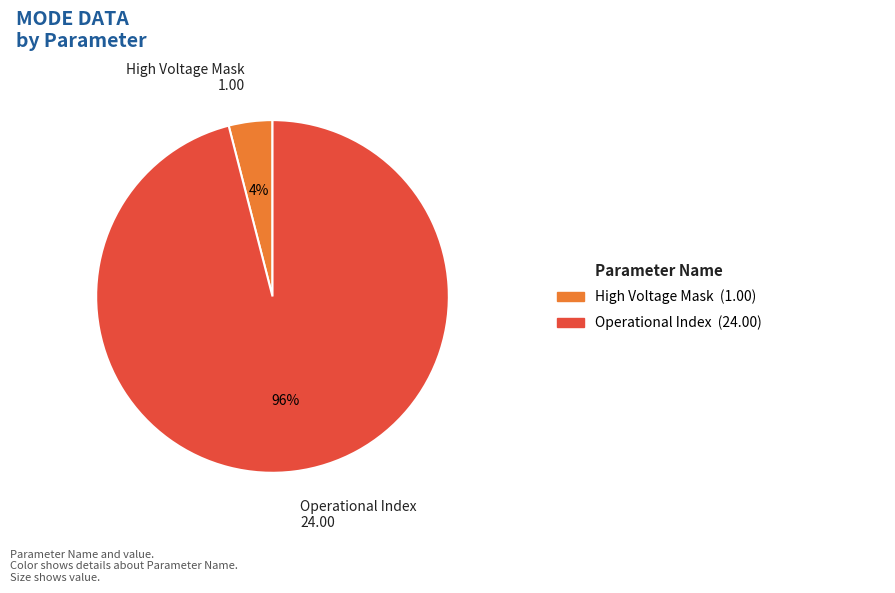

Which has a higher value, High Voltage Mask or Operational Index?

Operational Index